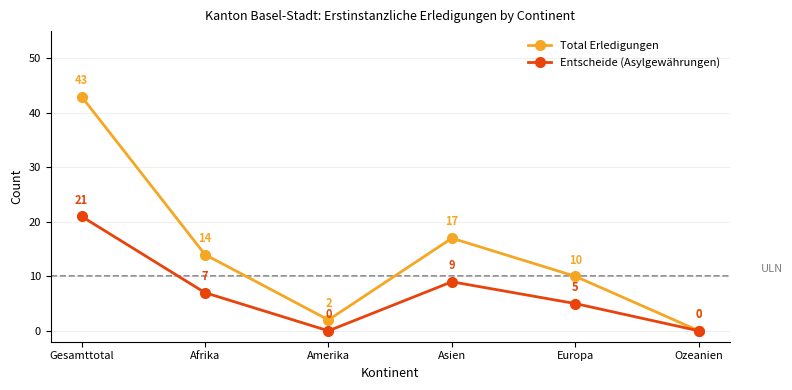

How many values in Total Erledigungen are above zero?

5